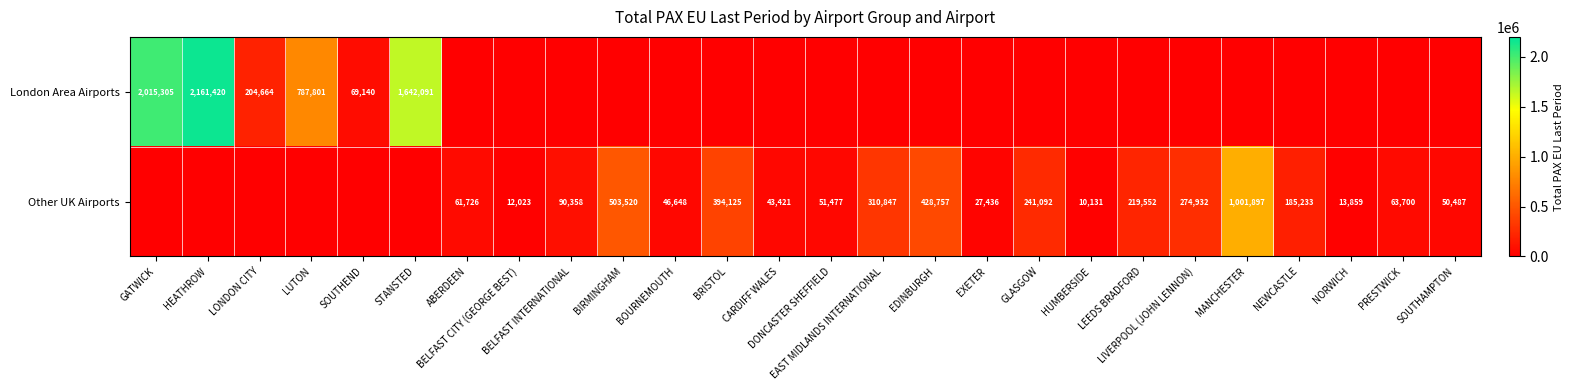

At how many categories does at least one series exceed 1680453?

2